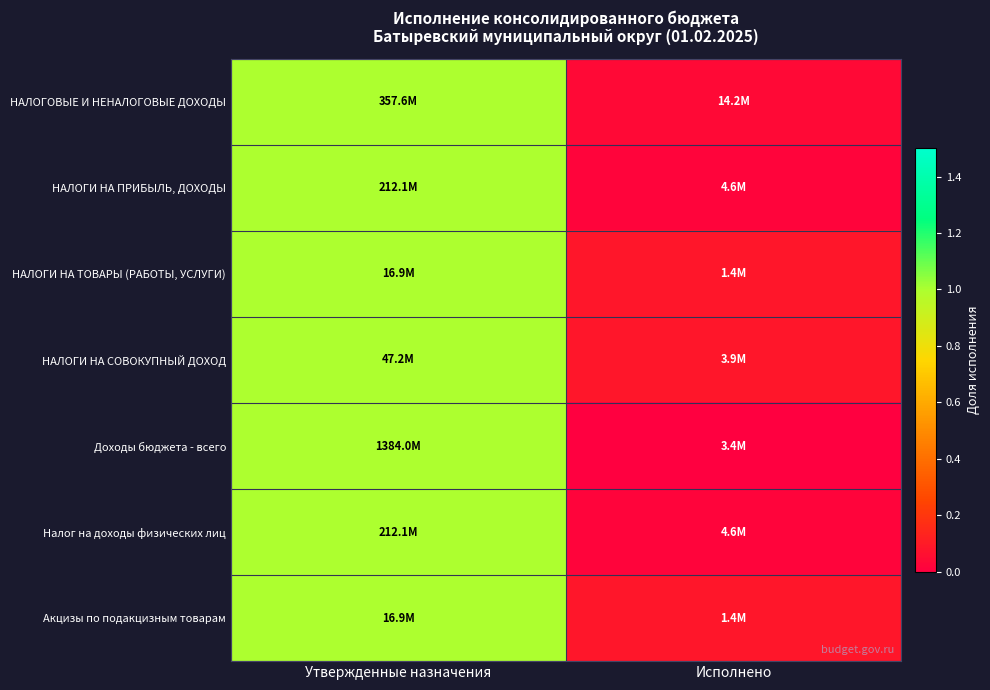

Reading right to left, transcribe all the data shown in this chart.

НАЛОГОВЫЕ И НЕНАЛОГОВЫЕ ДОХОДЫ: Исполнено=0.0	Утвержденные назначения=1.0
НАЛОГИ НА ПРИБЫЛЬ, ДОХОДЫ: Исполнено=0.0	Утвержденные назначения=1.0
НАЛОГИ НА ТОВАРЫ (РАБОТЫ, УСЛУГИ): Исполнено=0.1	Утвержденные назначения=1.0
НАЛОГИ НА СОВОКУПНЫЙ ДОХОД: Исполнено=0.1	Утвержденные назначения=1.0
Доходы бюджета - всего: Исполнено=0.0	Утвержденные назначения=1.0
Налог на доходы физических лиц: Исполнено=0.0	Утвержденные назначения=1.0
Акцизы по подакцизным товарам: Исполнено=0.1	Утвержденные назначения=1.0